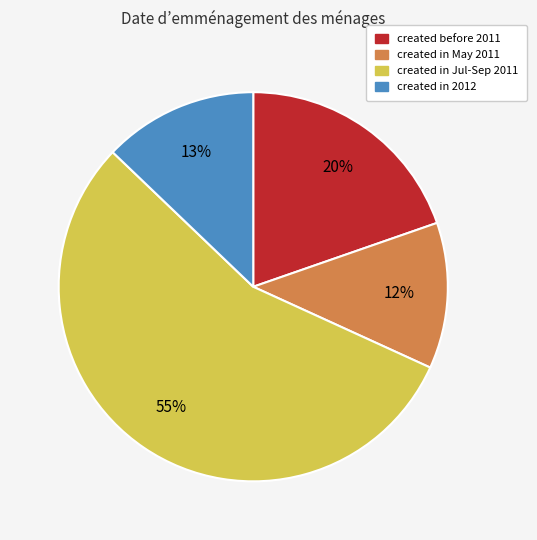

Is it true that created in 2012 is 13% of the pie?

True